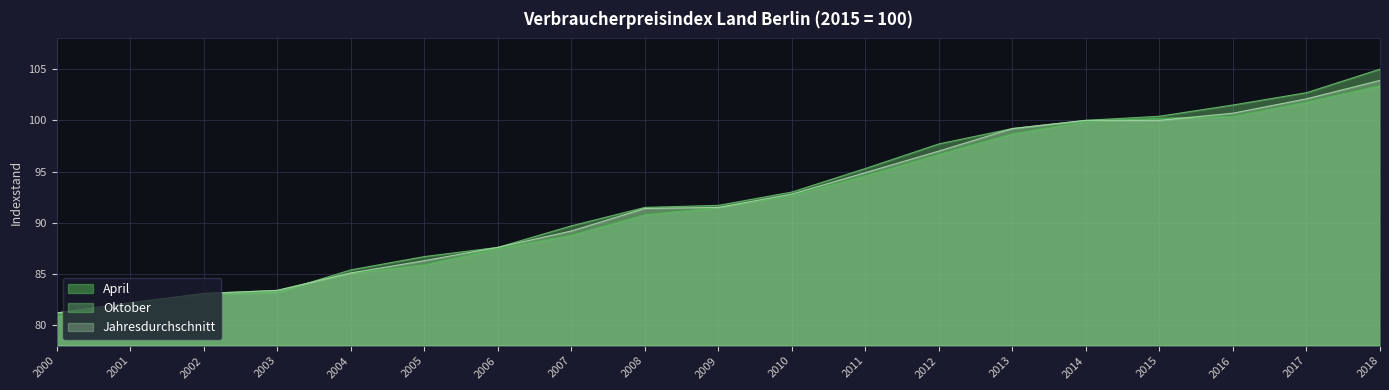

What is the total value across all series at 2003?

250.0